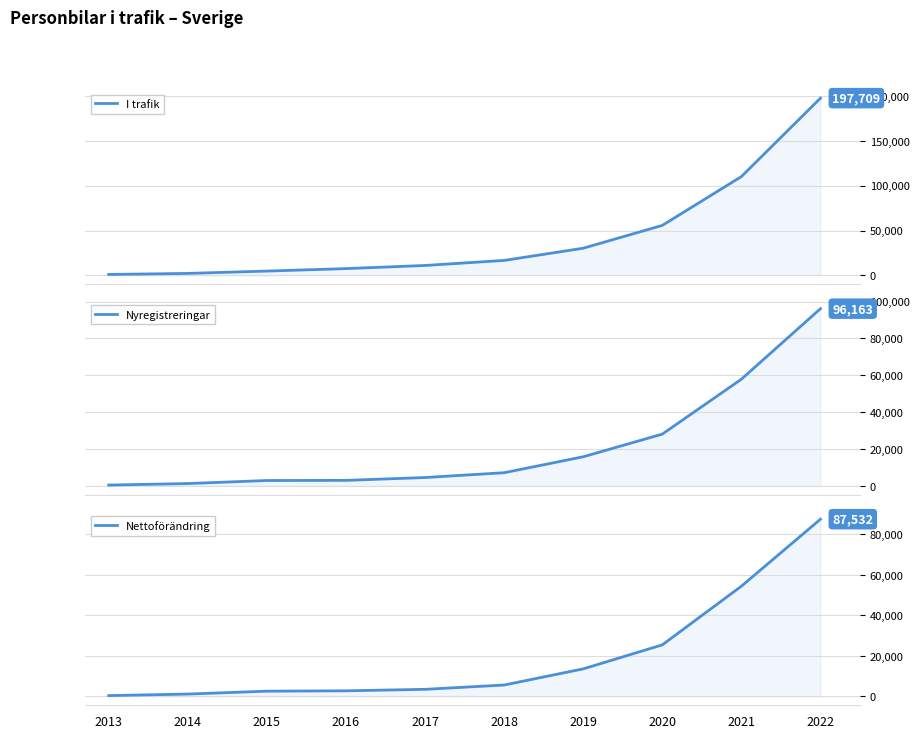

Is it true that Nyregistreringar equals 96163 at 2022?

True